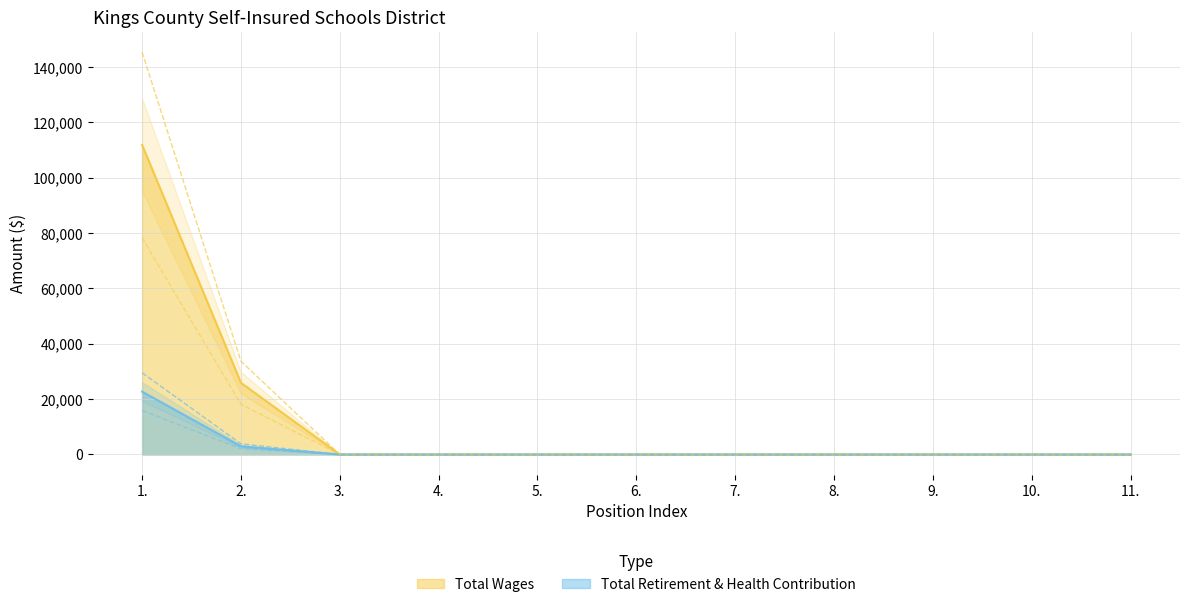

Which series has the widest spread of values?

Total Wages